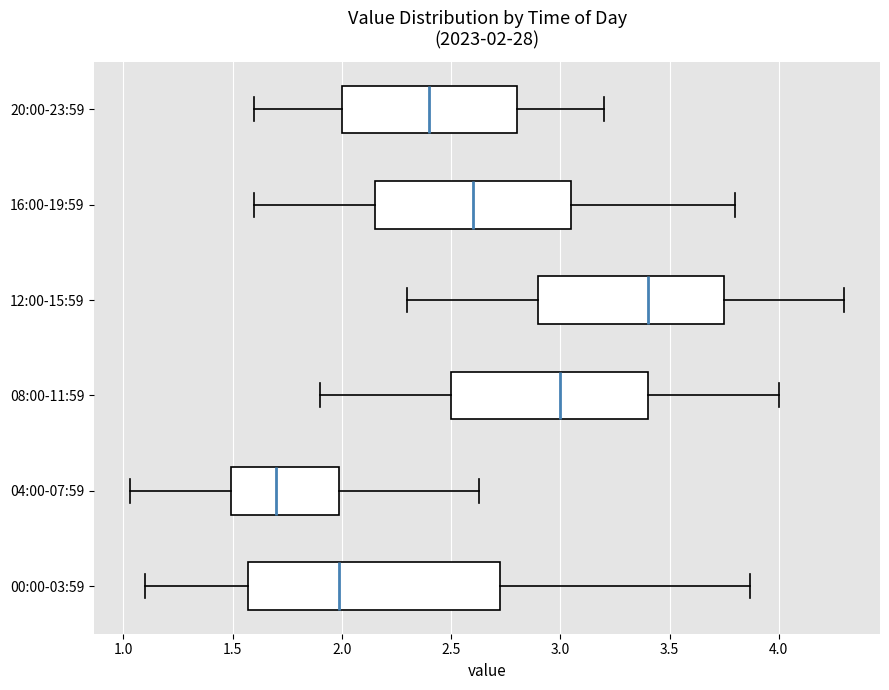

Which box has the furthest to the left median line?

04:00-07:59